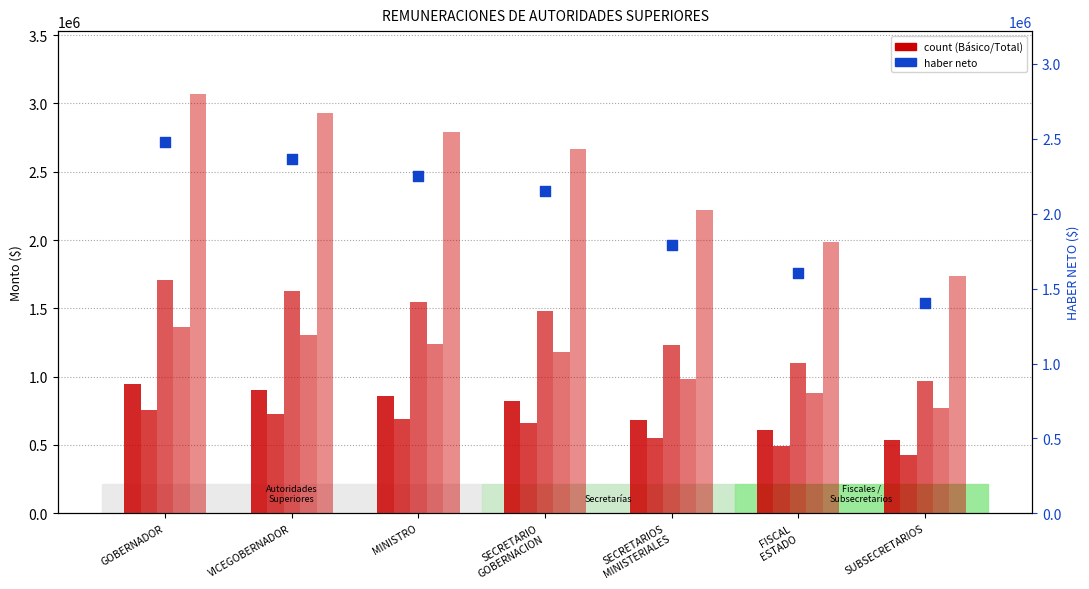

What is the total value across all series at SECRETARIOS
MINISTERIALES?

7460595.3